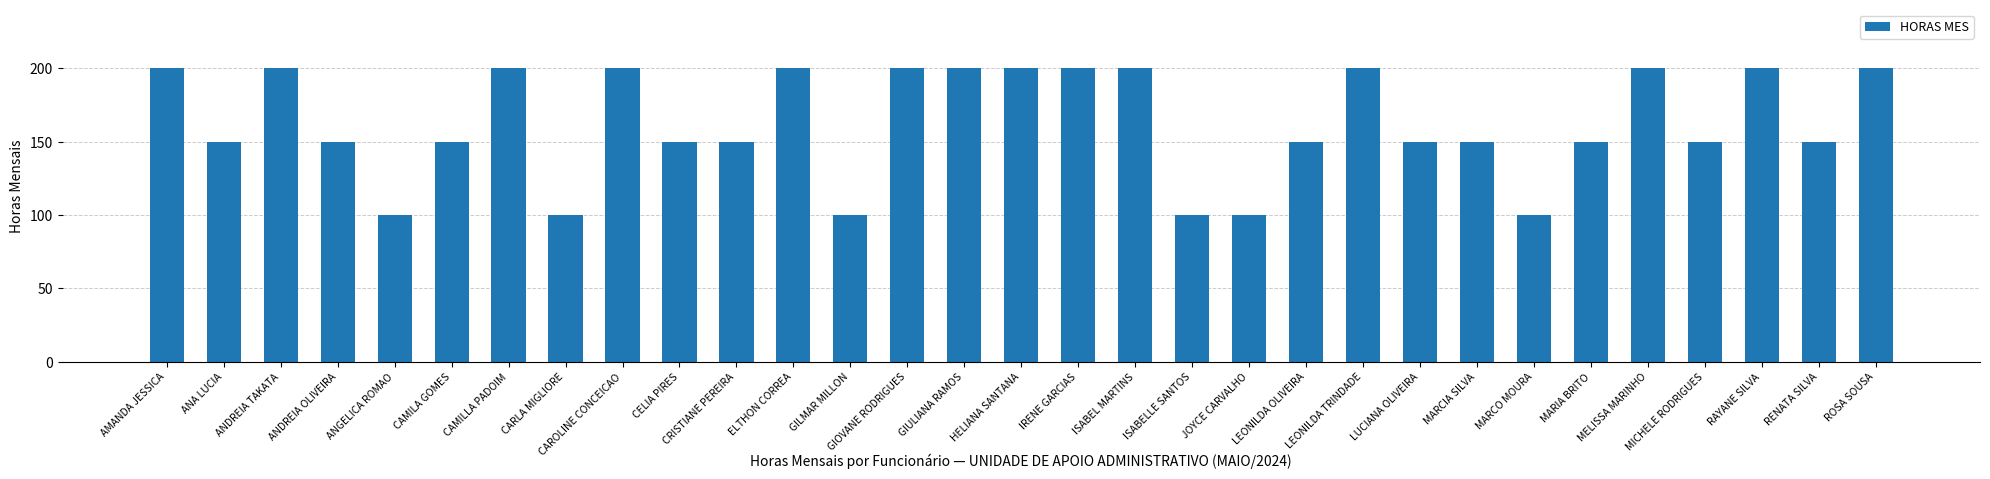

What is the smallest value displayed?

100